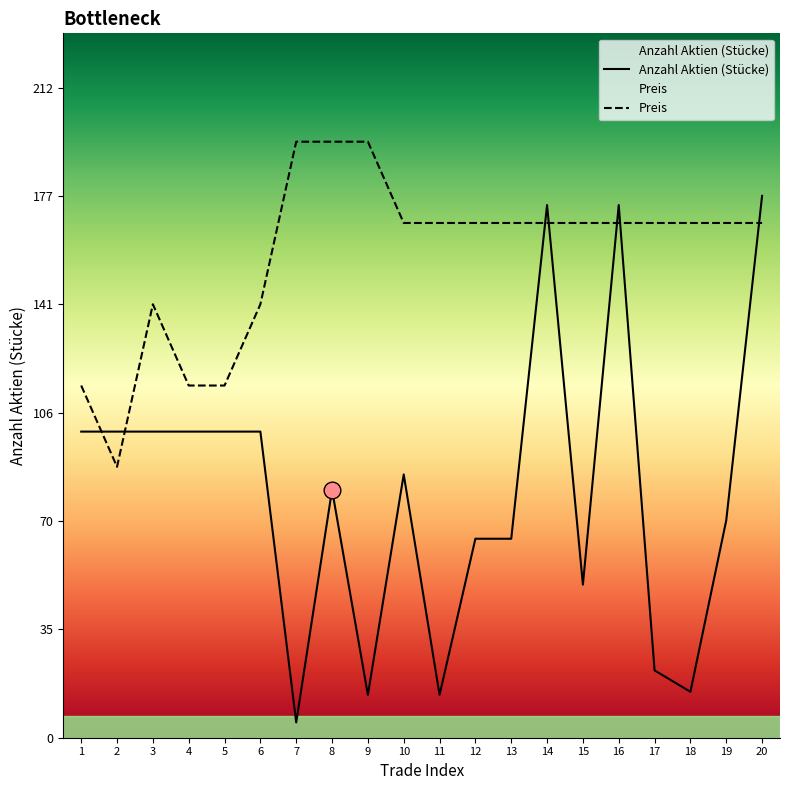

How many times do Anzahl Aktien (Stücke) and Preis cross each other?

7